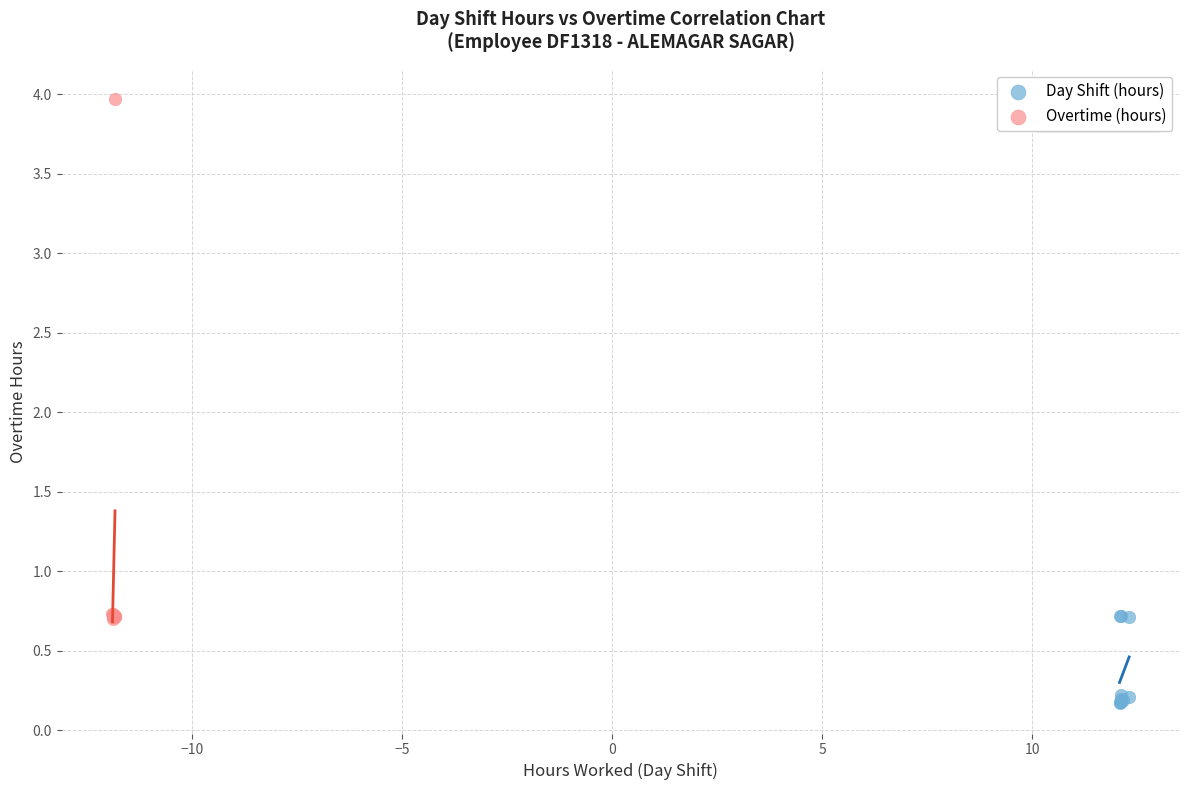

Which series reaches the maximum Y coordinate?

Overtime (hours)